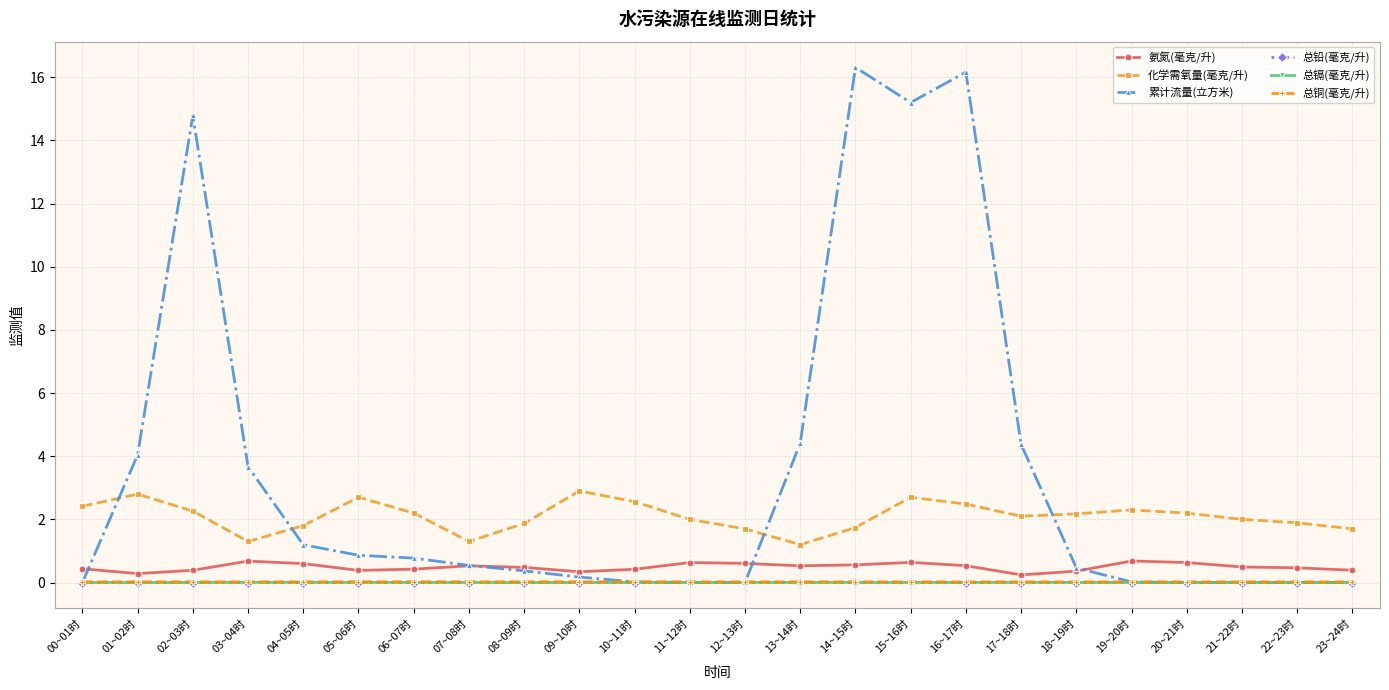

True or false: 总铜(毫克/升) and 总铅(毫克/升) cross at least once.

False